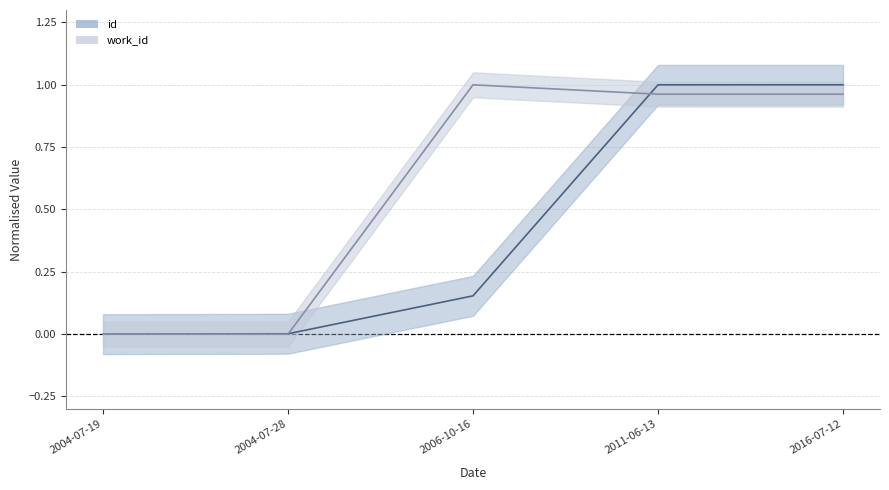

At which label is work_id closest to 0?

2004-07-19